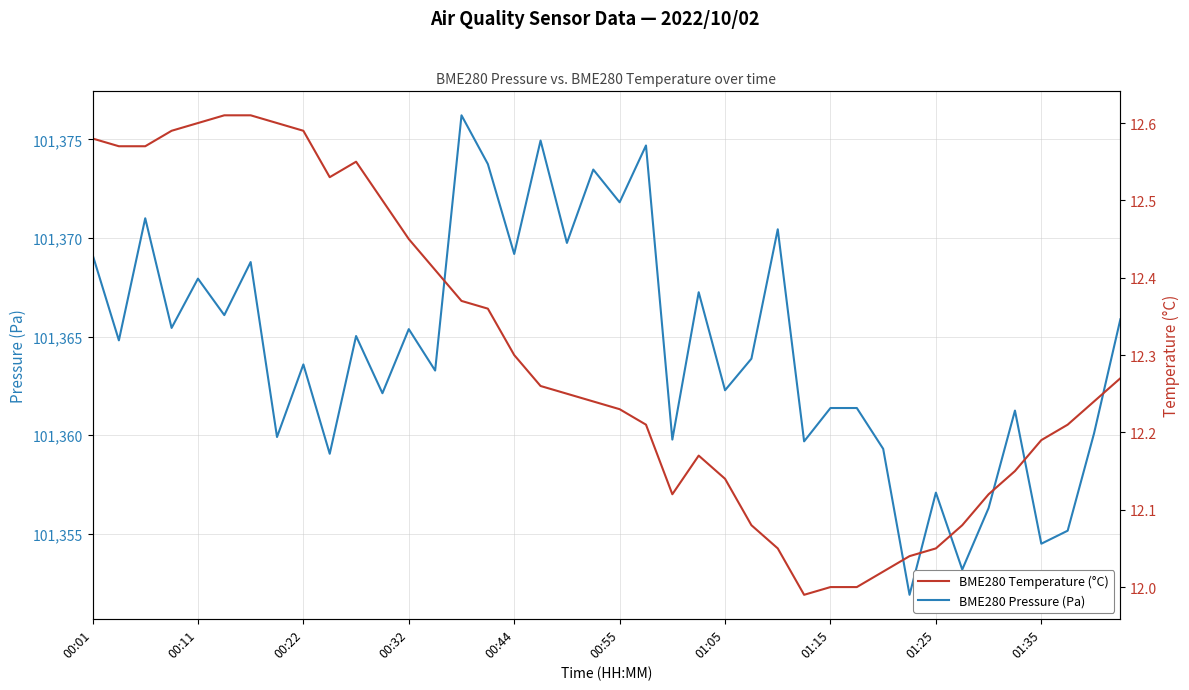

True or false: BME280 Pressure (Pa) has a value of 101365.4 at 00:32.

True